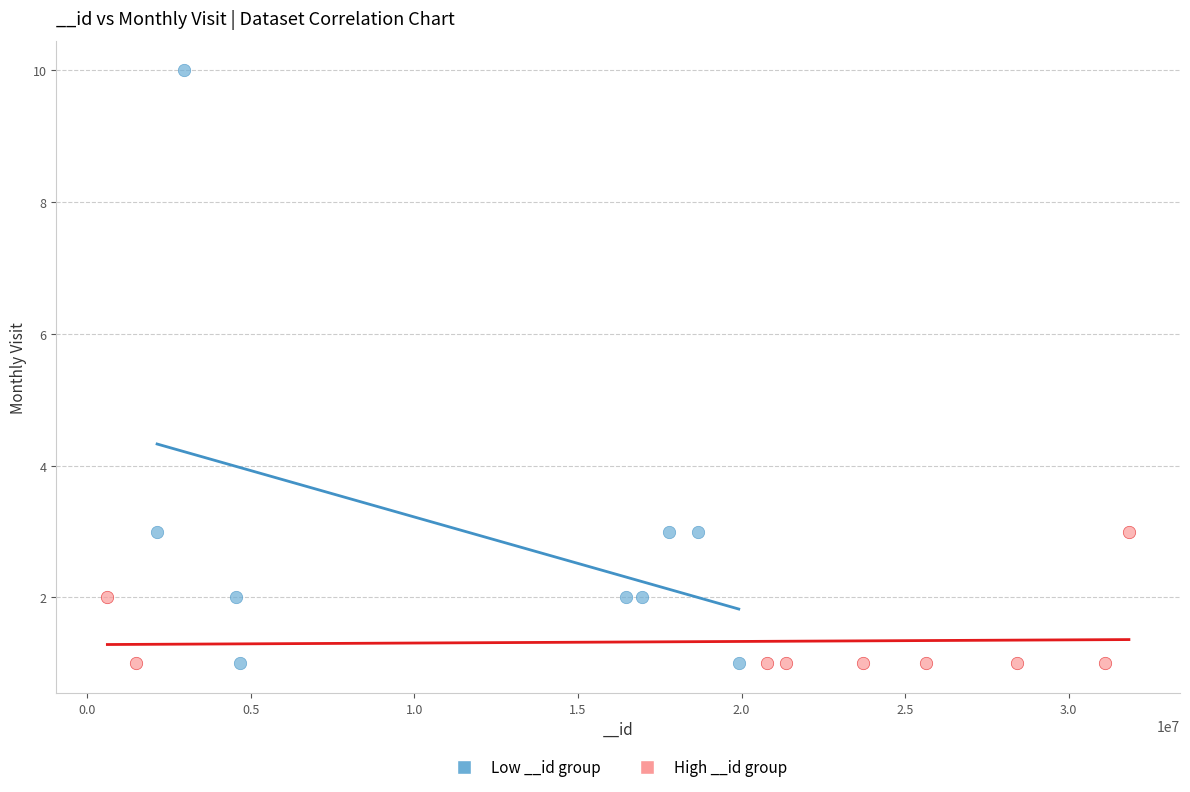

Which series has the largest Y range (max minus min)?

Low __id group